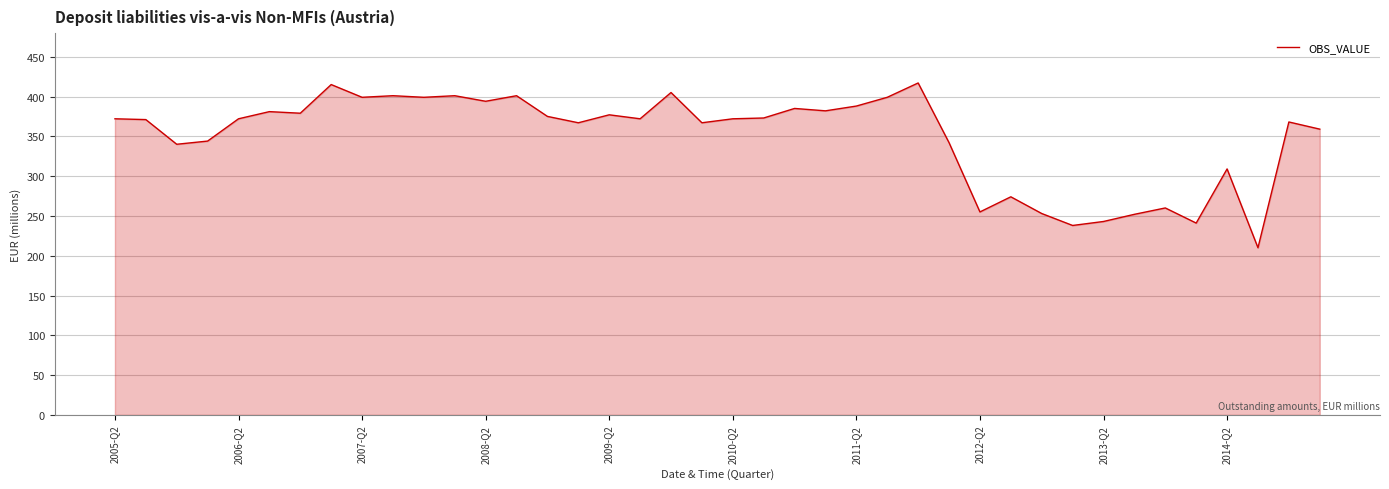

What is the minimum value shown in the chart?

210